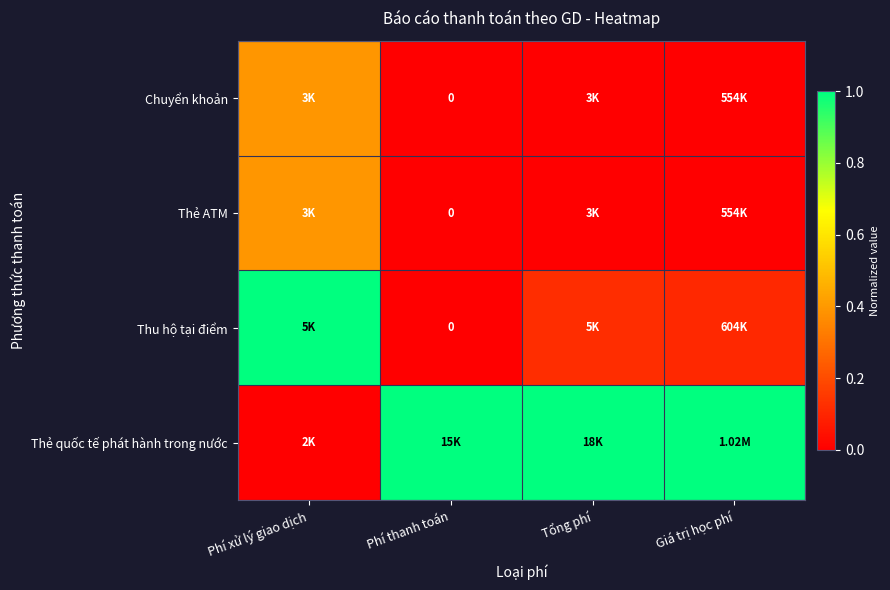

The Chuyển khoản series shows 0.6 at Phí xử lý giao dịch. True or false?

False